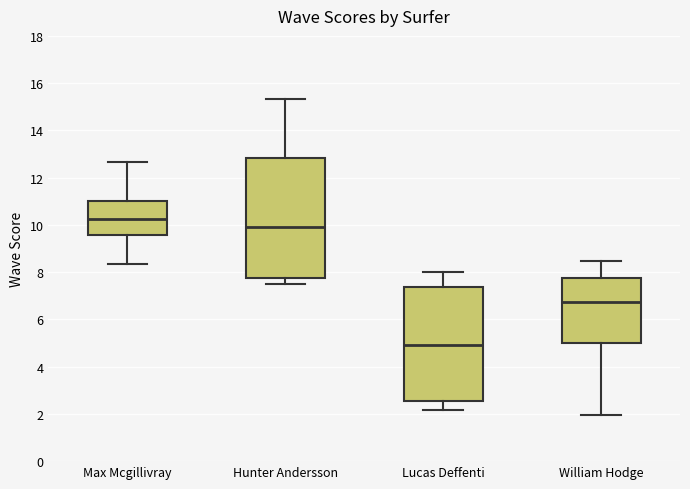

Reading left to right, transcribe this box plot: for each box, give where its median line is, the range the box spans, and where its two whiskers end, as read against the y-axis. The values are not printed on the chart, so give them approximately, as read against the axis.

Max Mcgillivray: median 10.2, box 9.6 to 11.0, whiskers 8.4 to 12.6
Hunter Andersson: median 10.0, box 7.8 to 12.8, whiskers 7.6 to 15.4
Lucas Deffenti: median 5.0, box 2.6 to 7.4, whiskers 2.2 to 8.0
William Hodge: median 6.8, box 5.0 to 7.8, whiskers 2.0 to 8.4